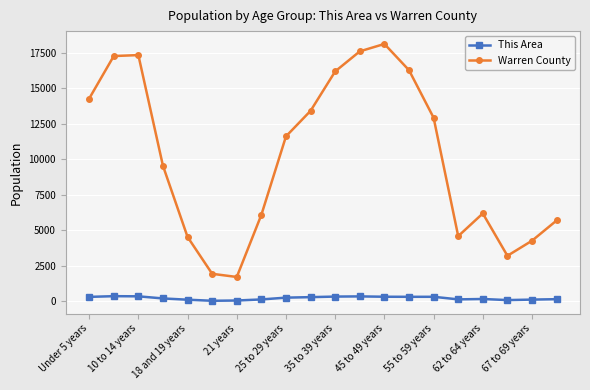

Which series has the largest total across all categories?

Warren County